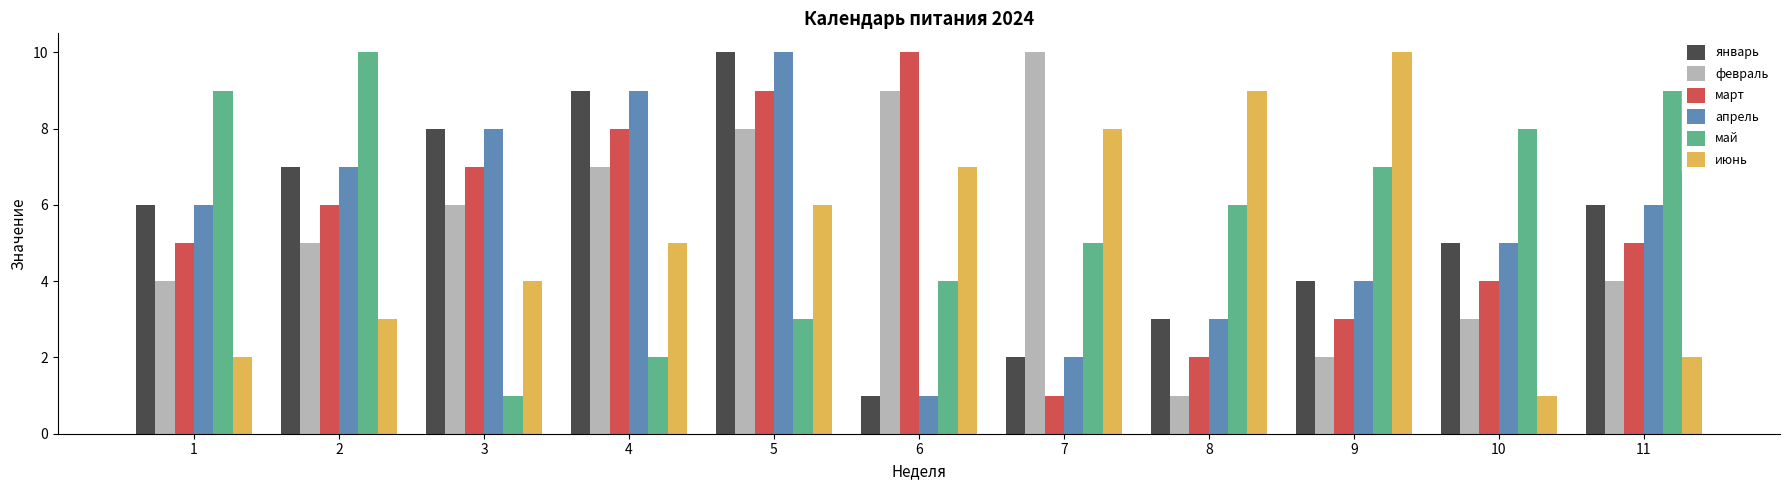

Is the value of май at 6 greater than the value of июнь at 2?

Yes